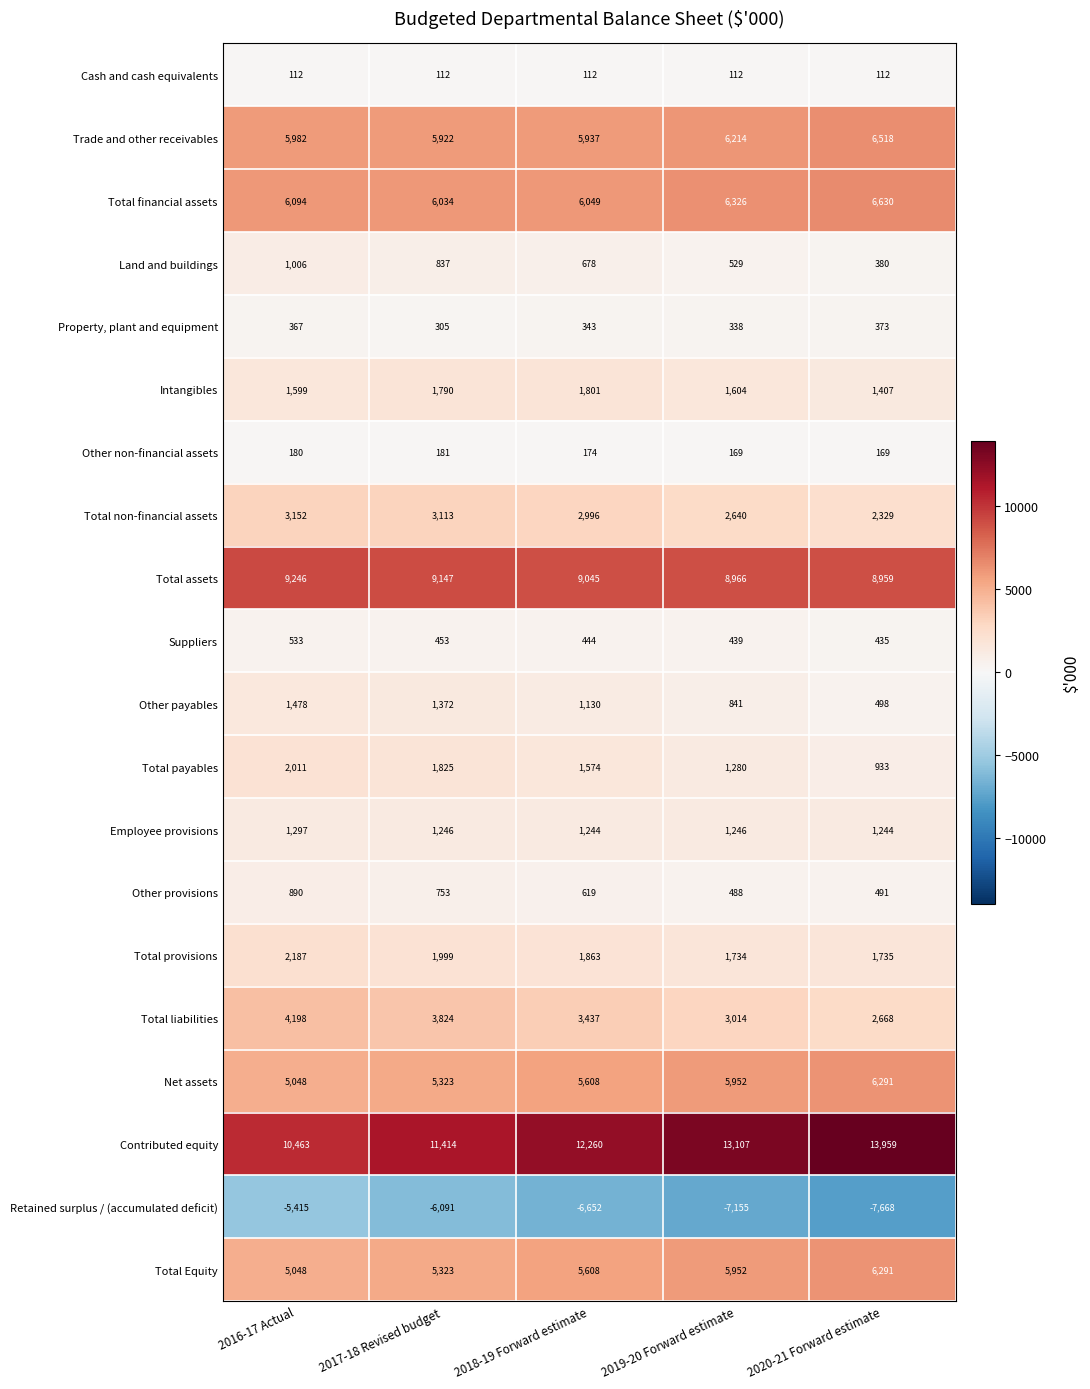

What is the spread (max minus min) of values at 2019-20 Forward estimate?

20262